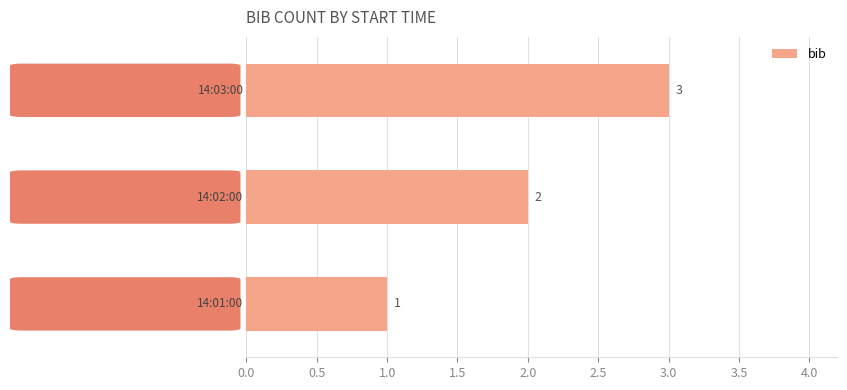

What is the maximum value shown in the chart?

3